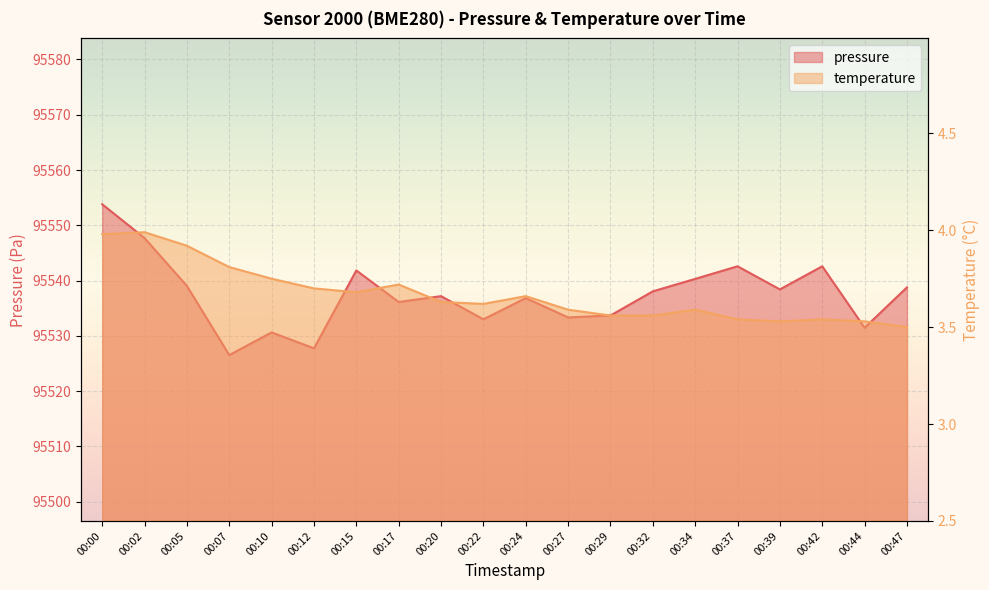

What is the approximate value of temperature at 00:17?

3.7